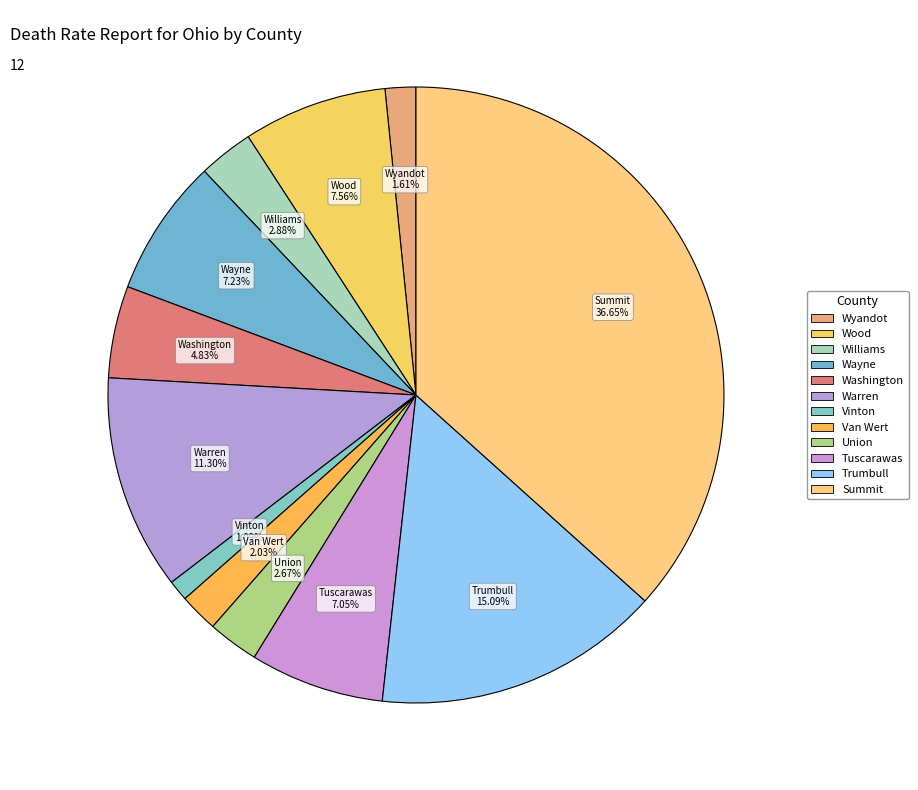

How many segments does this pie chart have?

12